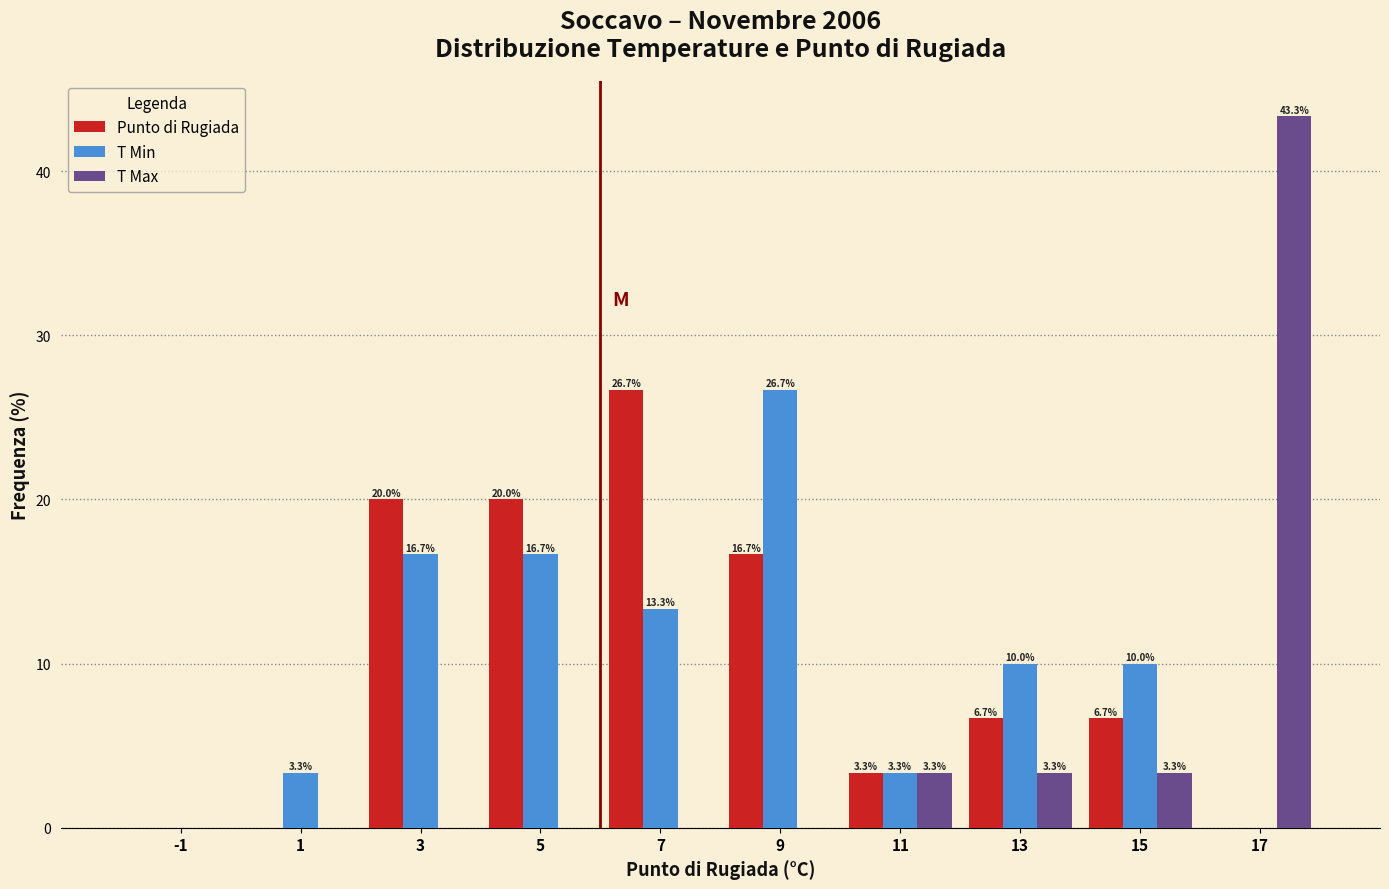

In the T Min series, which range on the x-axis has the tallest bar?

8 to 10